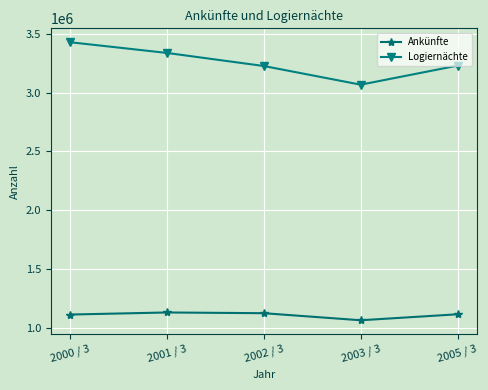

What is the difference between the second highest and minimum values in the Ankünfte series?

59987